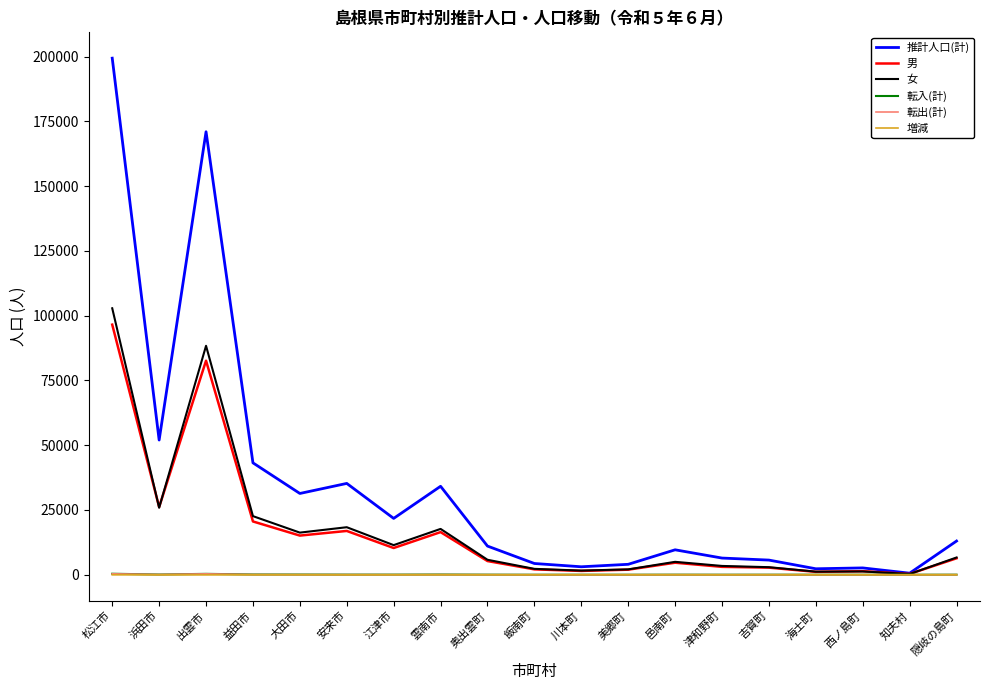

Which series changed the most between 出雲市 and 江津市?

推計人口(計)